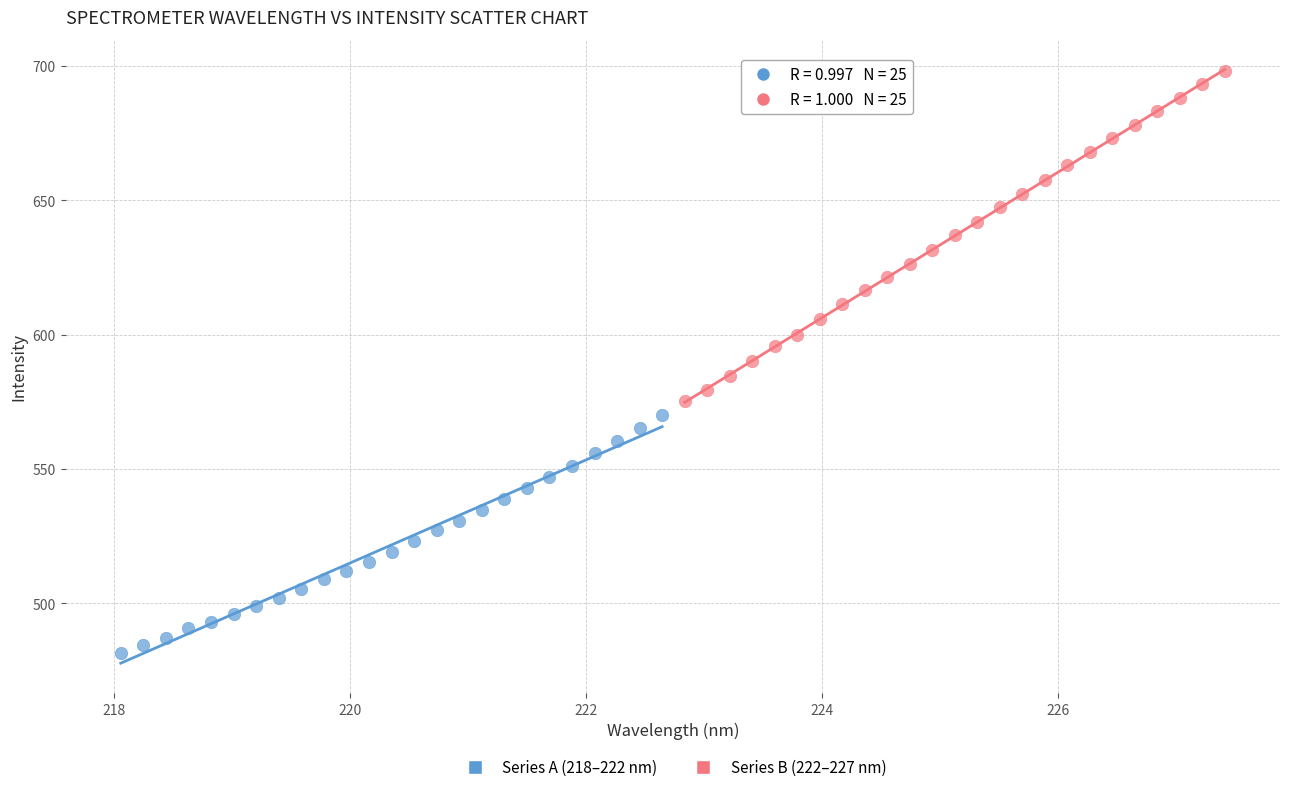

Which series contains the lowest Y value?

Series A (218–222 nm)